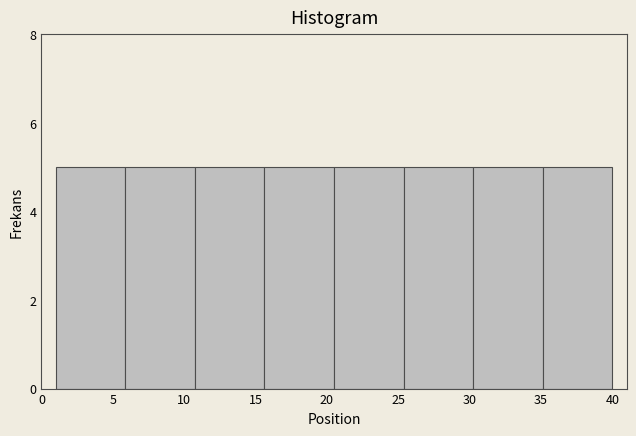

Reading left to right, list every bar in this chart as the range it spans on the x-axis followed by its height. Neither the bar edges nor the heights are printed on the chart, so give them approximately, as read against the axes.

1.0 to 6.0: 5
6.0 to 11.0: 5
11.0 to 15.5: 5
15.5 to 20.5: 5
20.5 to 25.5: 5
25.5 to 30.5: 5
30.5 to 35.0: 5
35.0 to 40.0: 5